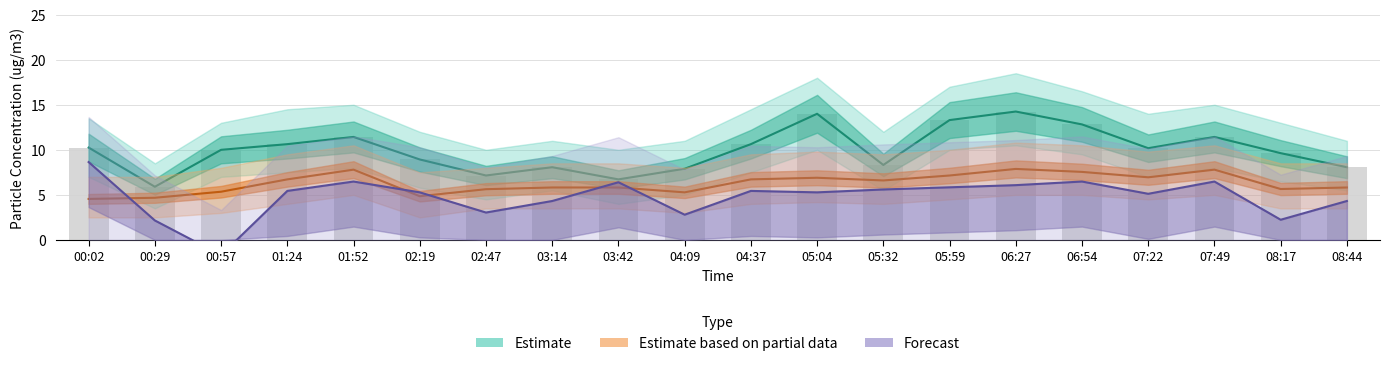

Is it true that SDS_P1 equals 1.8 at 04:09?

False